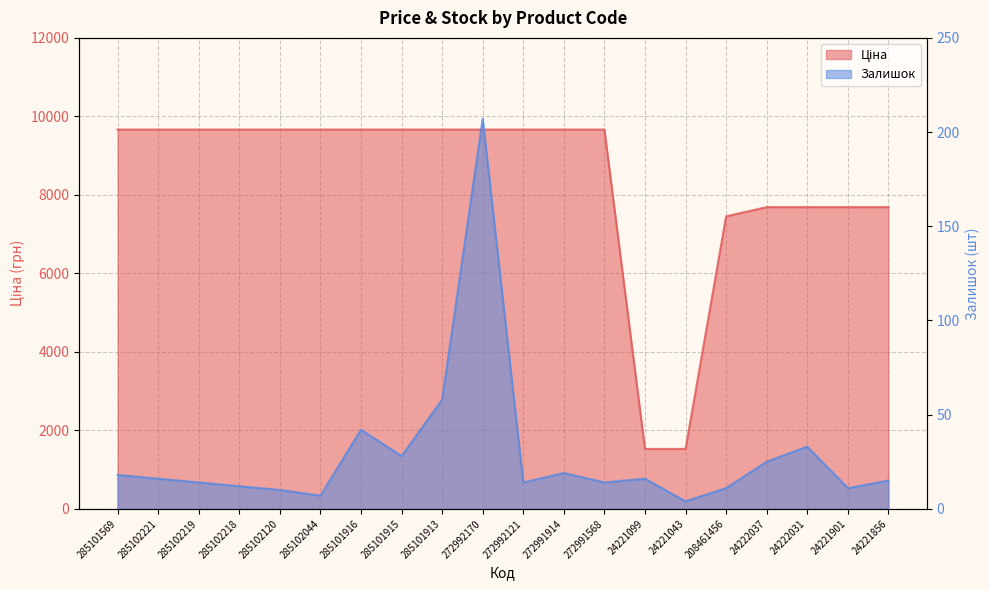

What position from the right is 272992121?

10